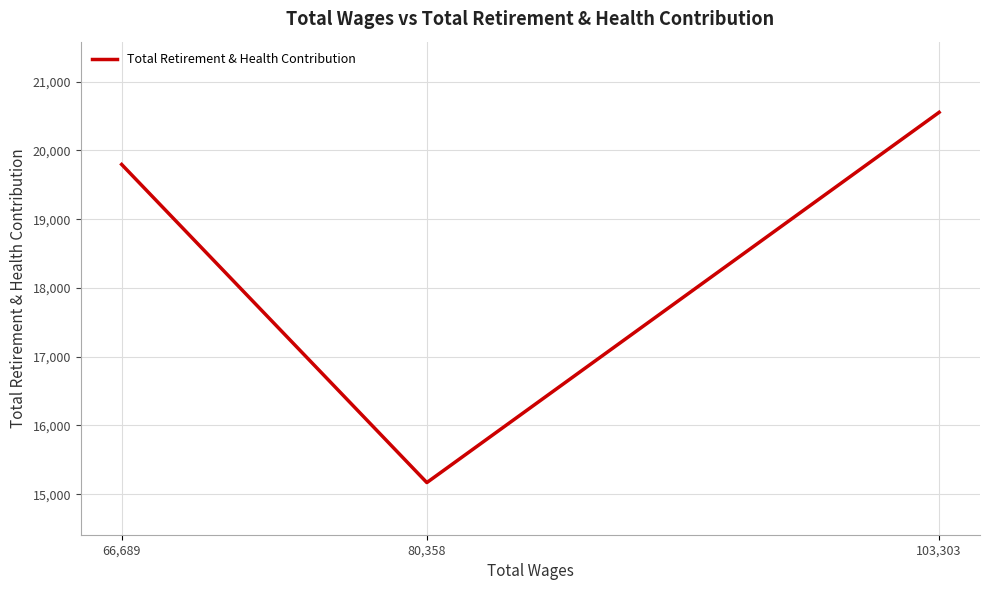

Reading right to left, list all the values displayed in this chart.

20554	15169	19796